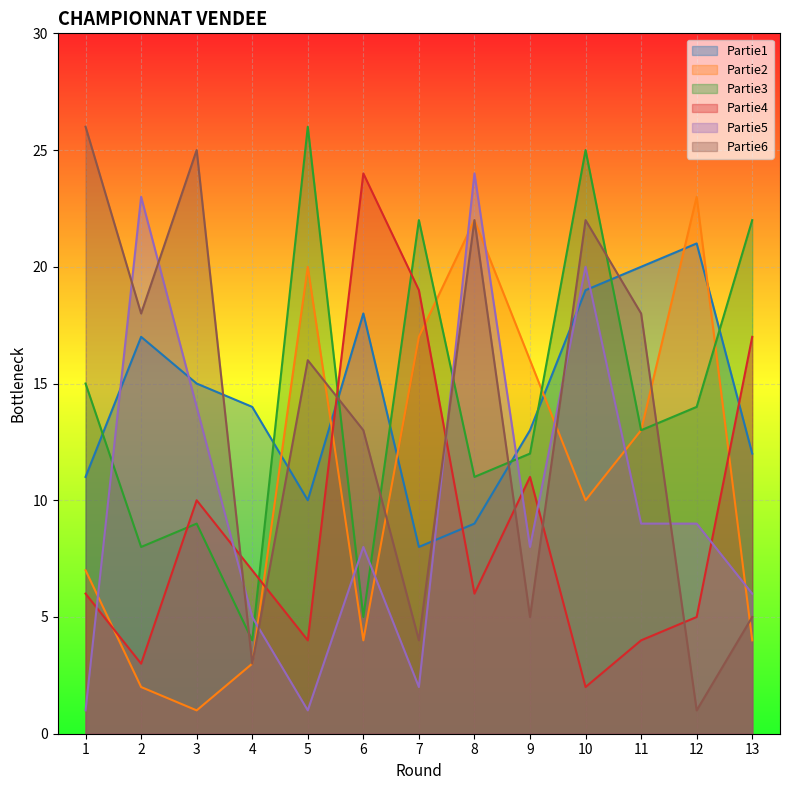

The Partie4 series shows 17 at 13. True or false?

True